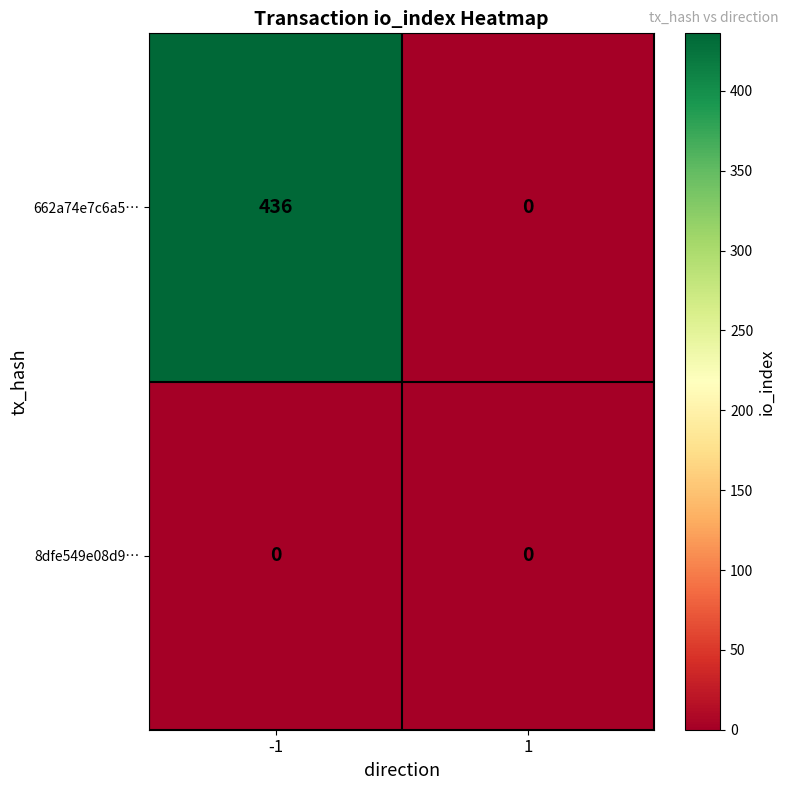

Is it true that 8dfe549e08d9… equals 0 at -1?

True